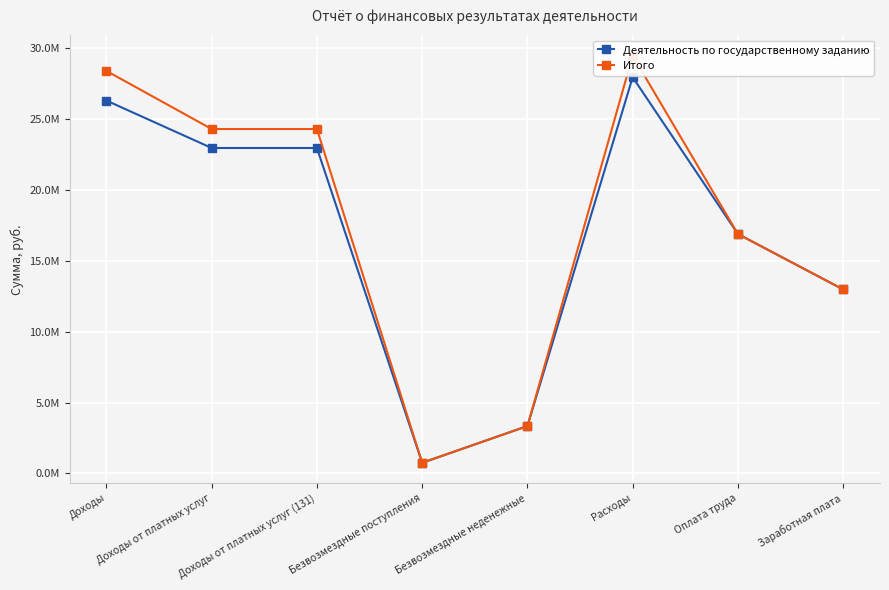

How many values in the Итого series are below 24273959?

4